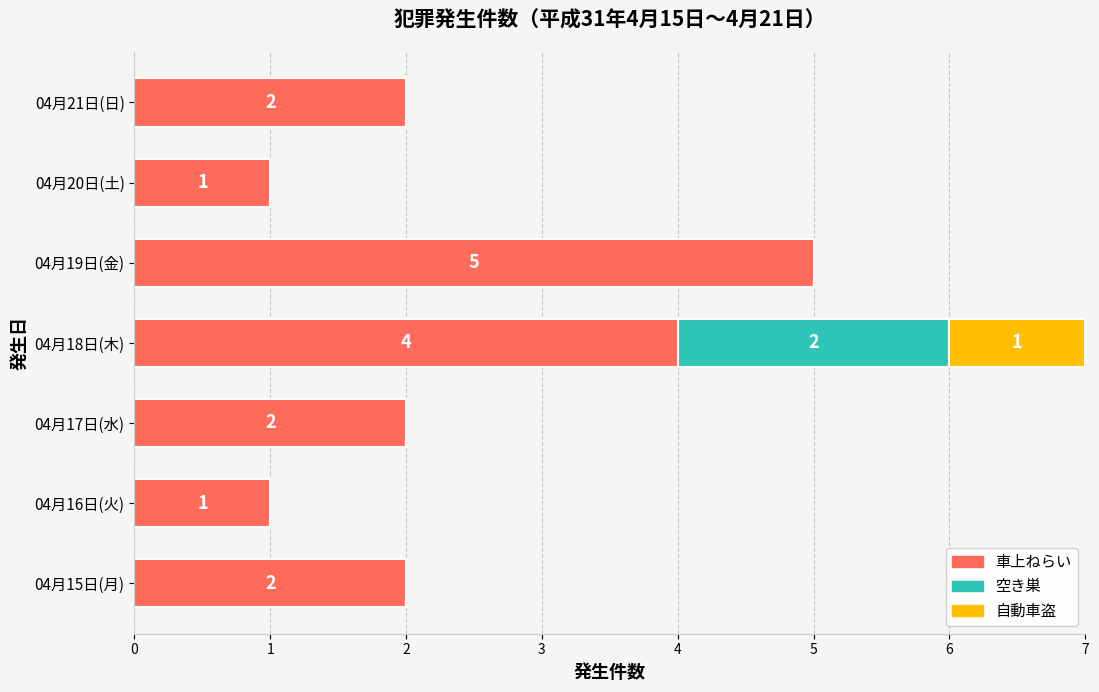

At which category is the sum across all series the highest?

04月18日(木)